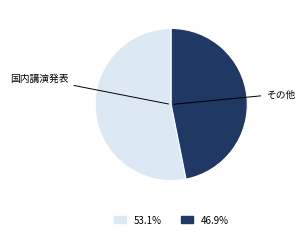

Is there a majority slice in this chart?

Yes